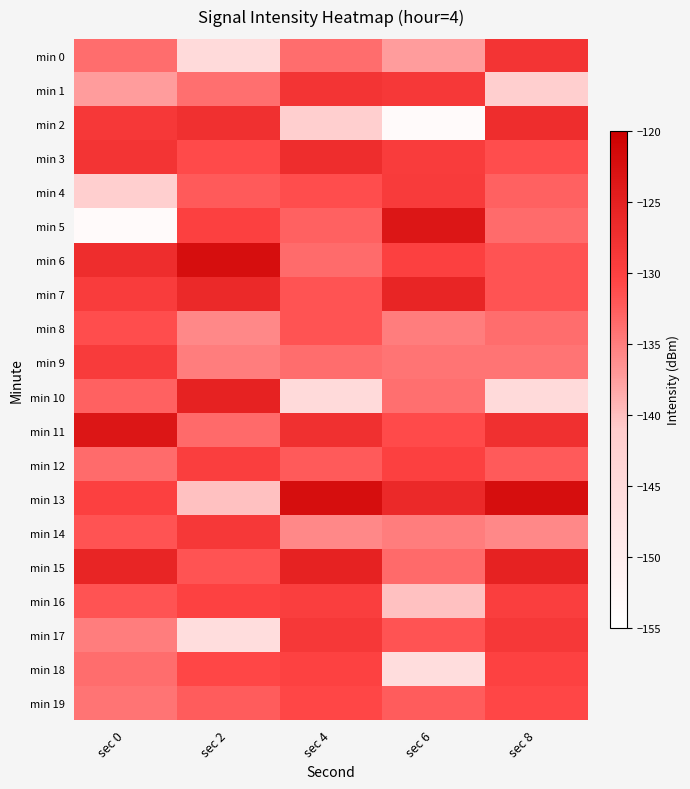

At which category does the chart reach its minimum across all series?

sec 6